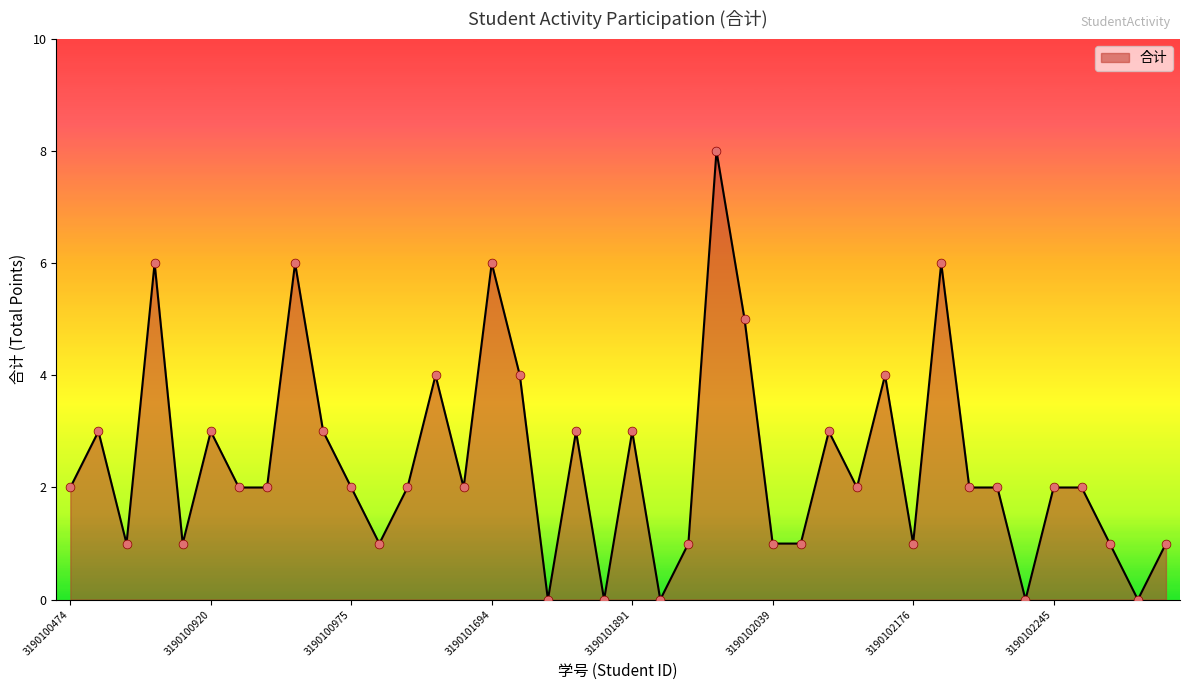

What is the greatest value displayed?

8